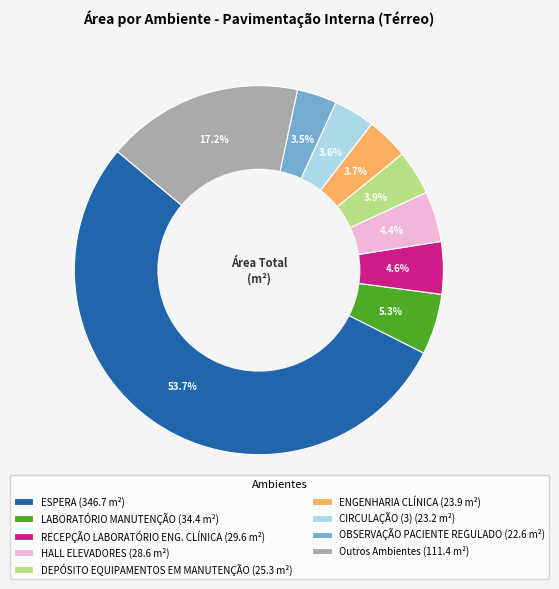

Count the number of slices in the pie.

9